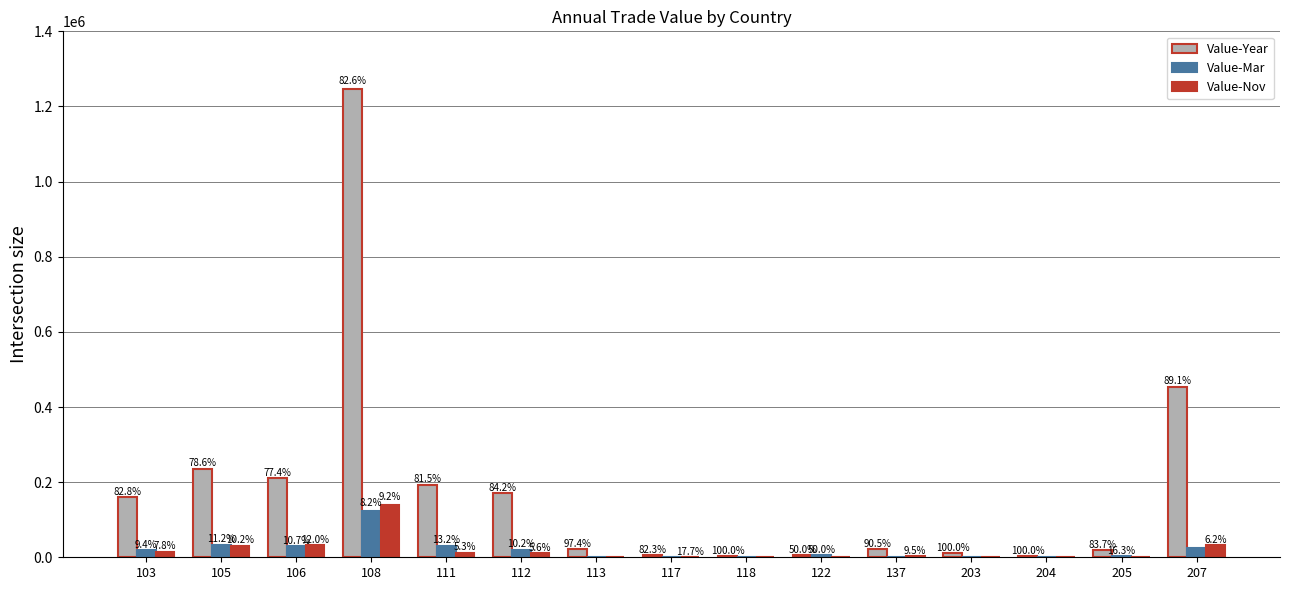

What are all the series names shown in the legend?

Value-Year, Value-Mar, Value-Nov